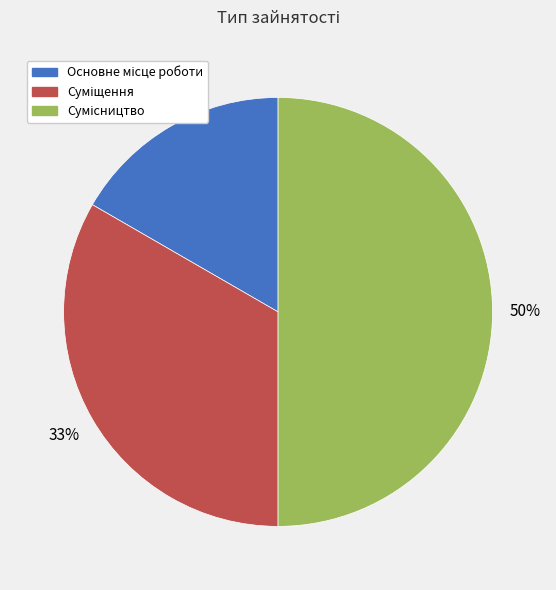

To the nearest percent, what is the average slice percentage?

33%